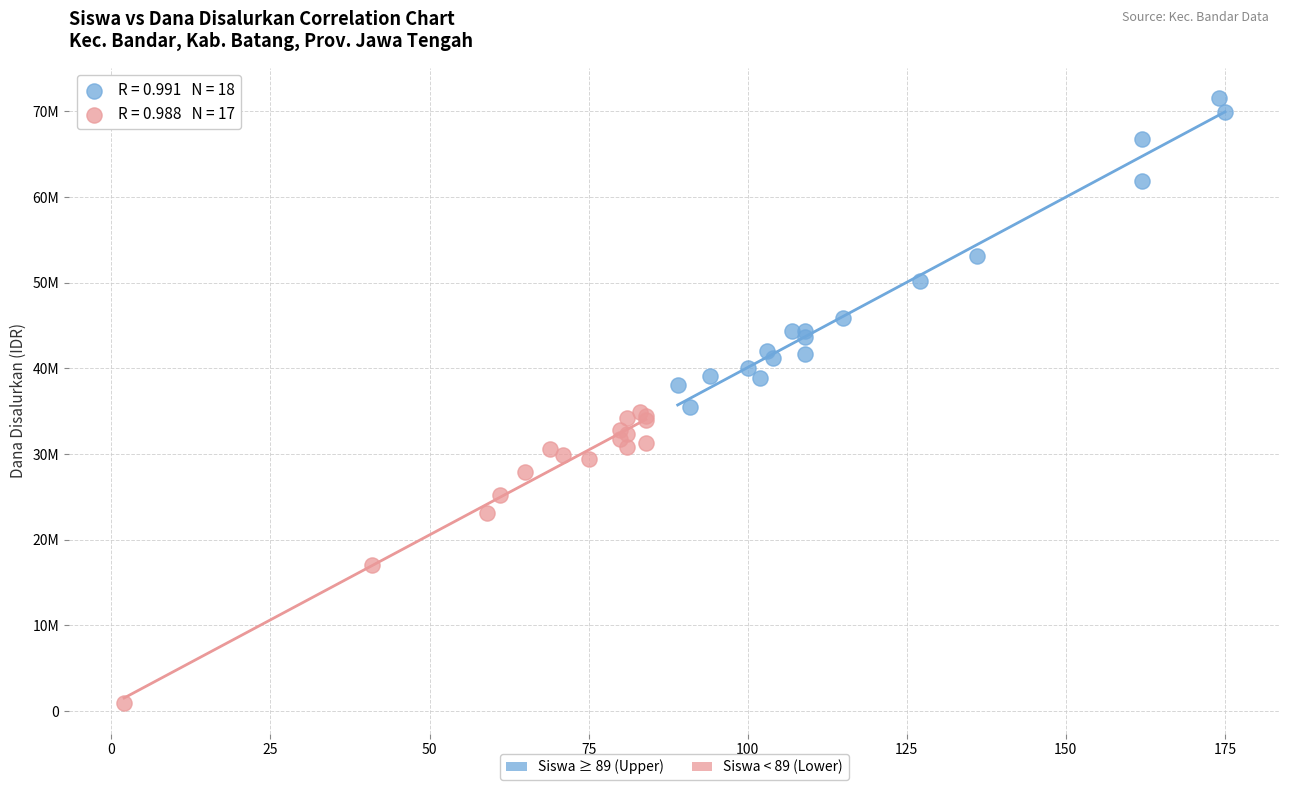

What are all the series names shown in the legend?

Siswa ≥ 89 (Upper), Siswa < 89 (Lower)